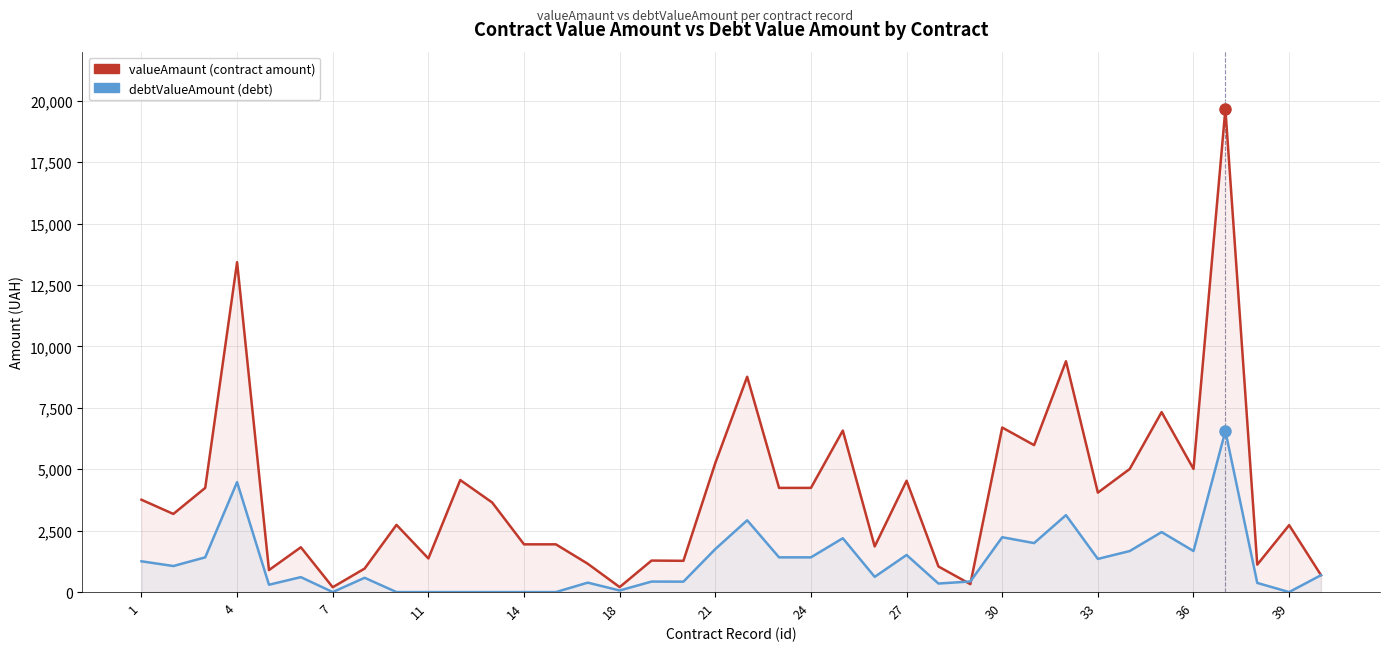

Where does the debtValueAmount series first go above 688?

1